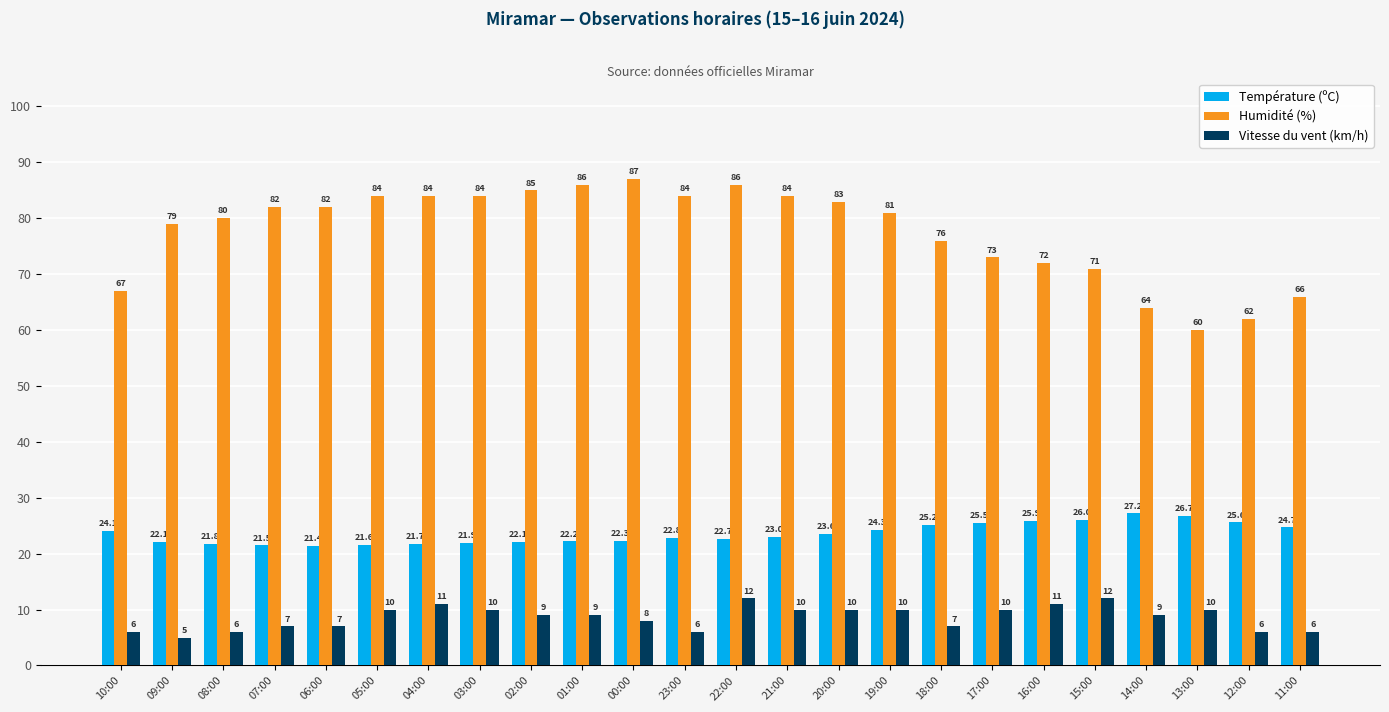

Between 05:00 and 11:00, which series saw the biggest shift?

Humidité (%)